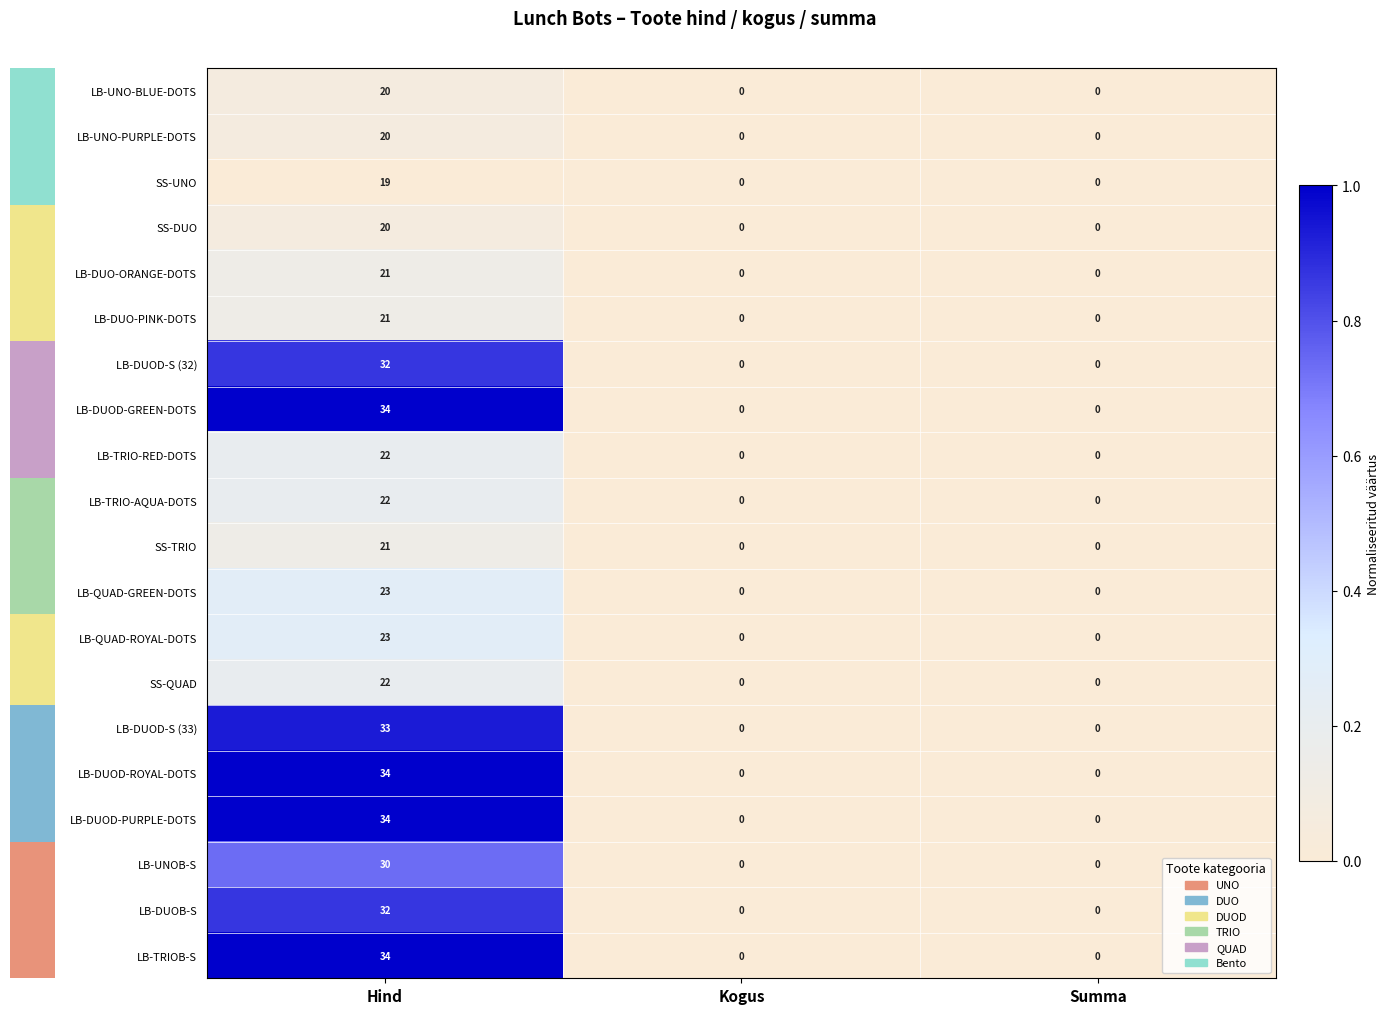

What is the sum of all LB-DUO-ORANGE-DOTS values?

21